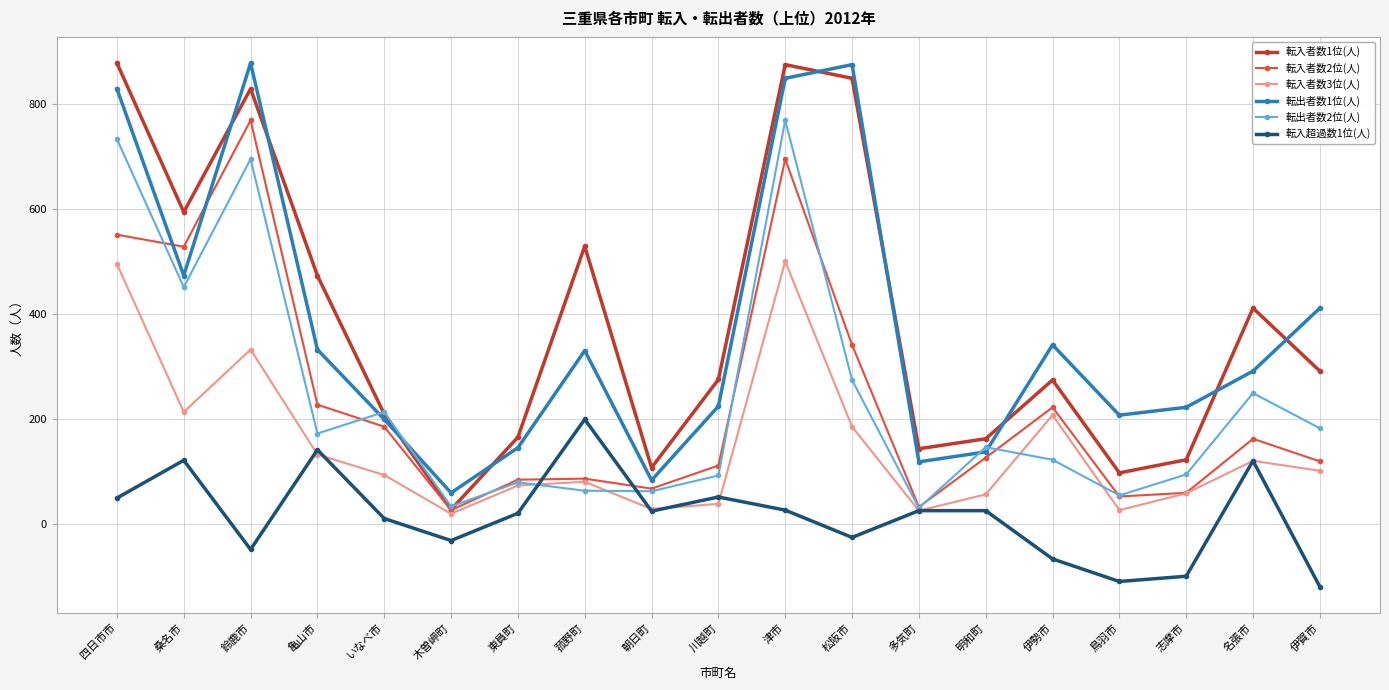

At which category is the sum across all series the highest?

津市